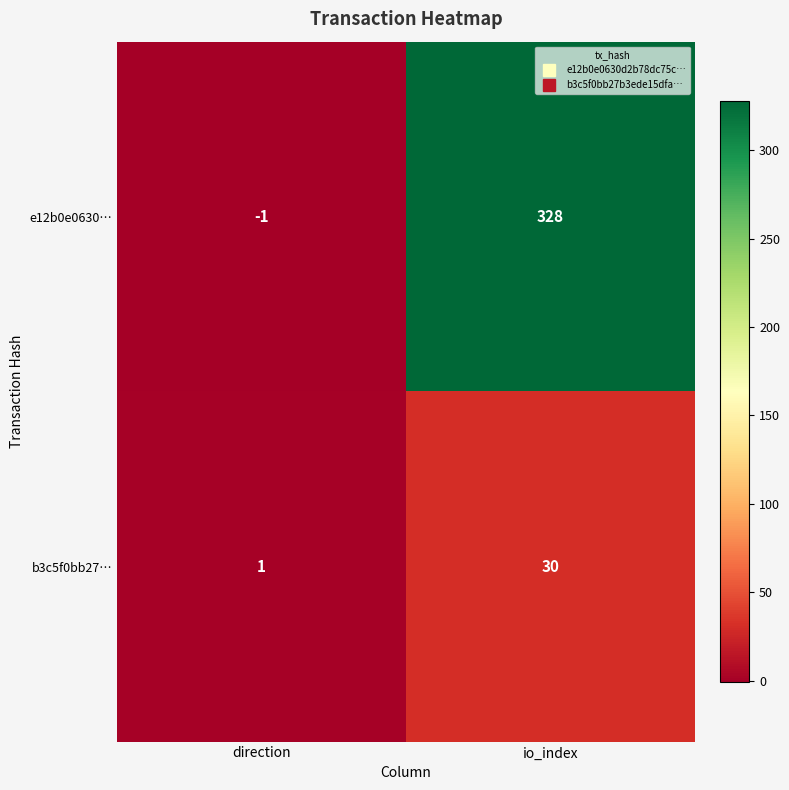

Reading left to right, extract all data points from this chart.

e12b0e0630…: direction=-1	io_index=328
b3c5f0bb27…: direction=1	io_index=30